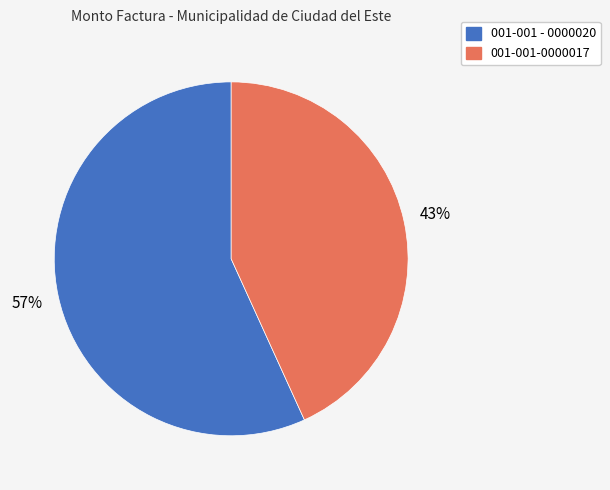

How many segments does this pie chart have?

2